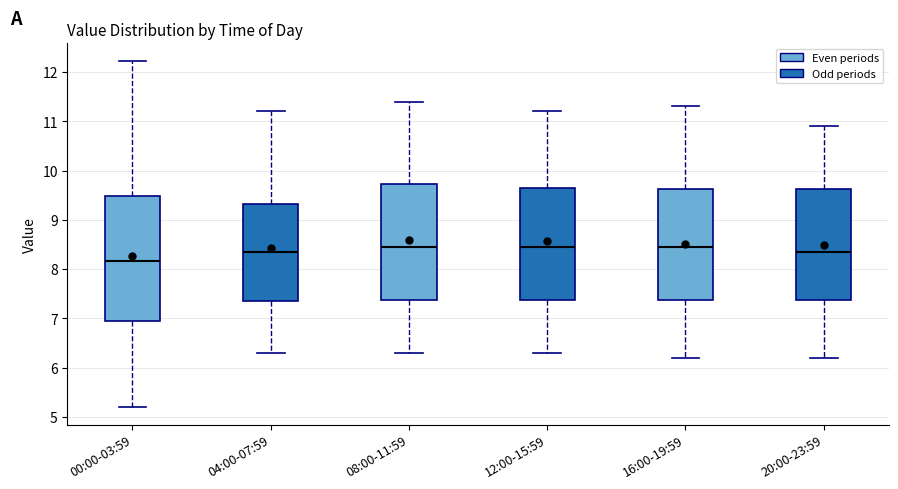

Which box has the lowest median line?

00:00-03:59